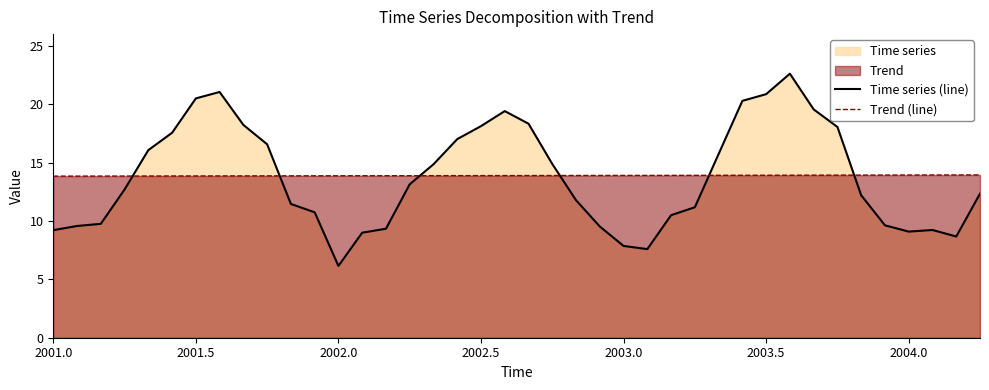

True or false: Trend (line) has more than 0 interior local peaks.

False